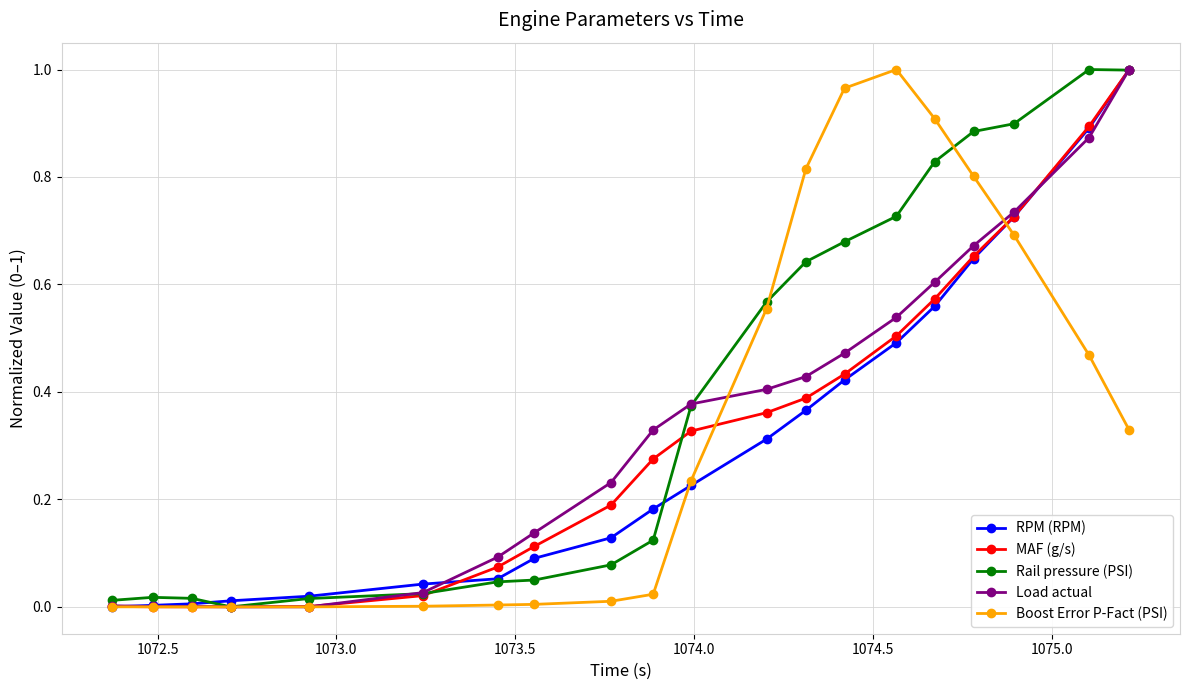

Which series has the largest total across all categories?

Rail pressure (PSI)